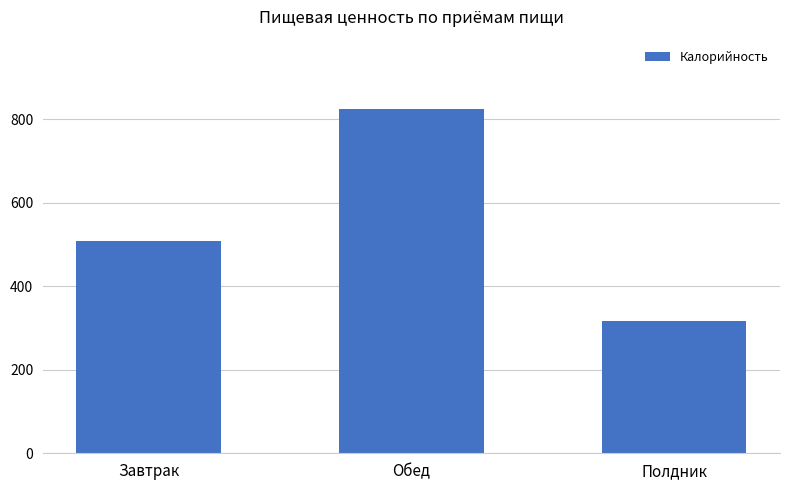

Approximately how many times larger is the value at Завтрак compared to Полдник?

1.6